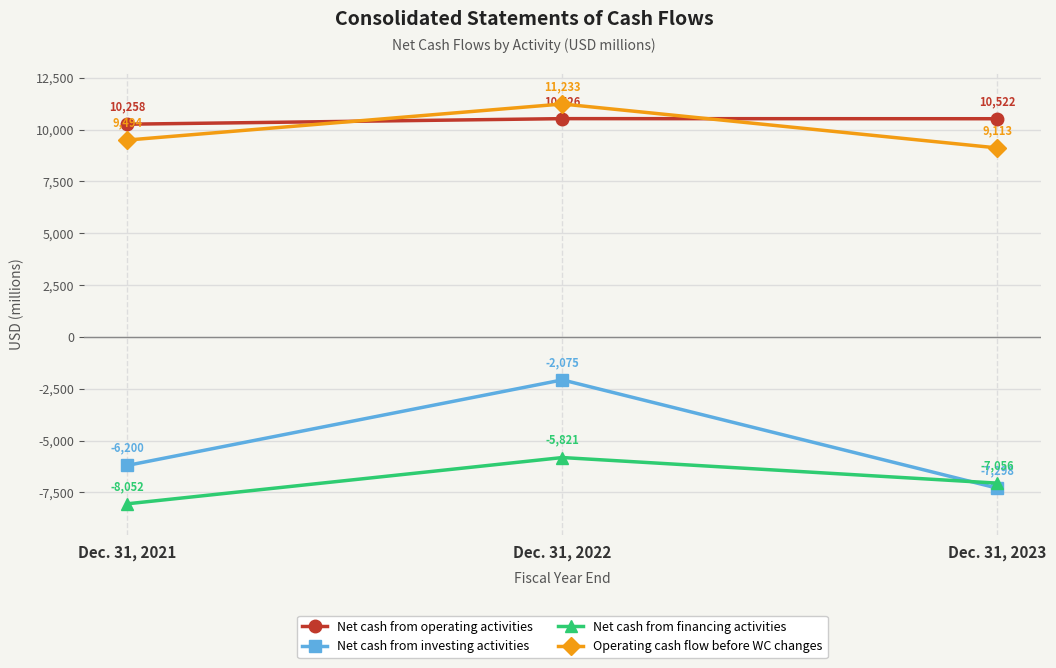

How many data points in Operating cash flow before WC changes are less than 9494?

1